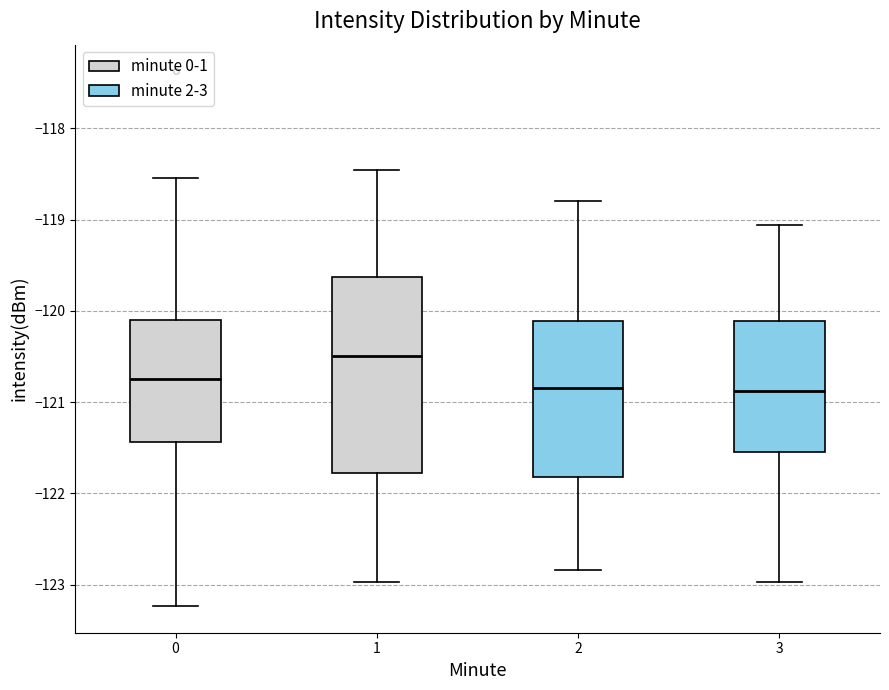

Reading left to right, transcribe this box plot: for each box, give where its median line is, the range the box spans, and where its two whiskers end, as read against the y-axis. The values are not printed on the chart, so give them approximately, as read against the axis.

0: median -120.7, box -121.4 to -120.1, whiskers -123.2 to -118.5
1: median -120.5, box -121.8 to -119.6, whiskers -123.0 to -118.5
2: median -120.8, box -121.8 to -120.1, whiskers -122.8 to -118.8
3: median -120.9, box -121.5 to -120.1, whiskers -123.0 to -119.1